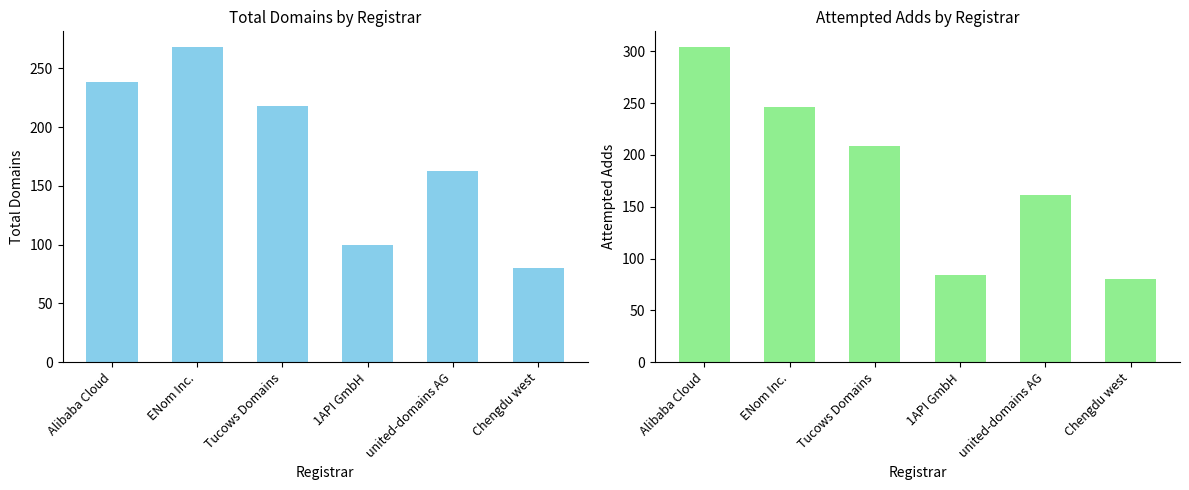

What is the difference between the highest and lowest values at Alibaba Cloud?

66